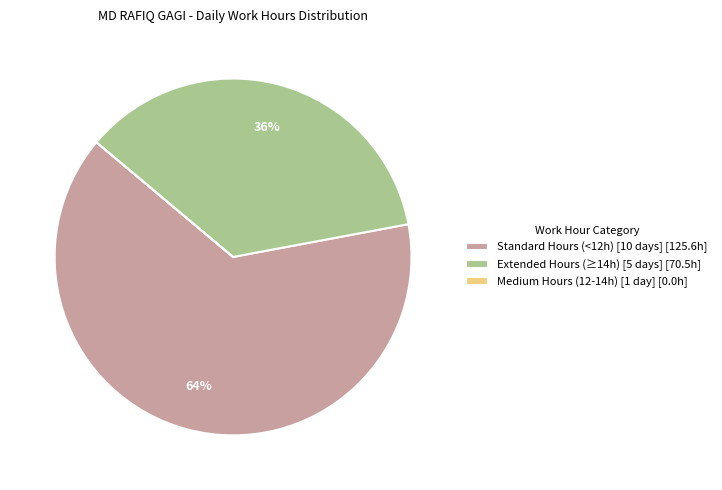

Which slice is the largest?

Standard Hours (<12h) [10 days] [125.6h]